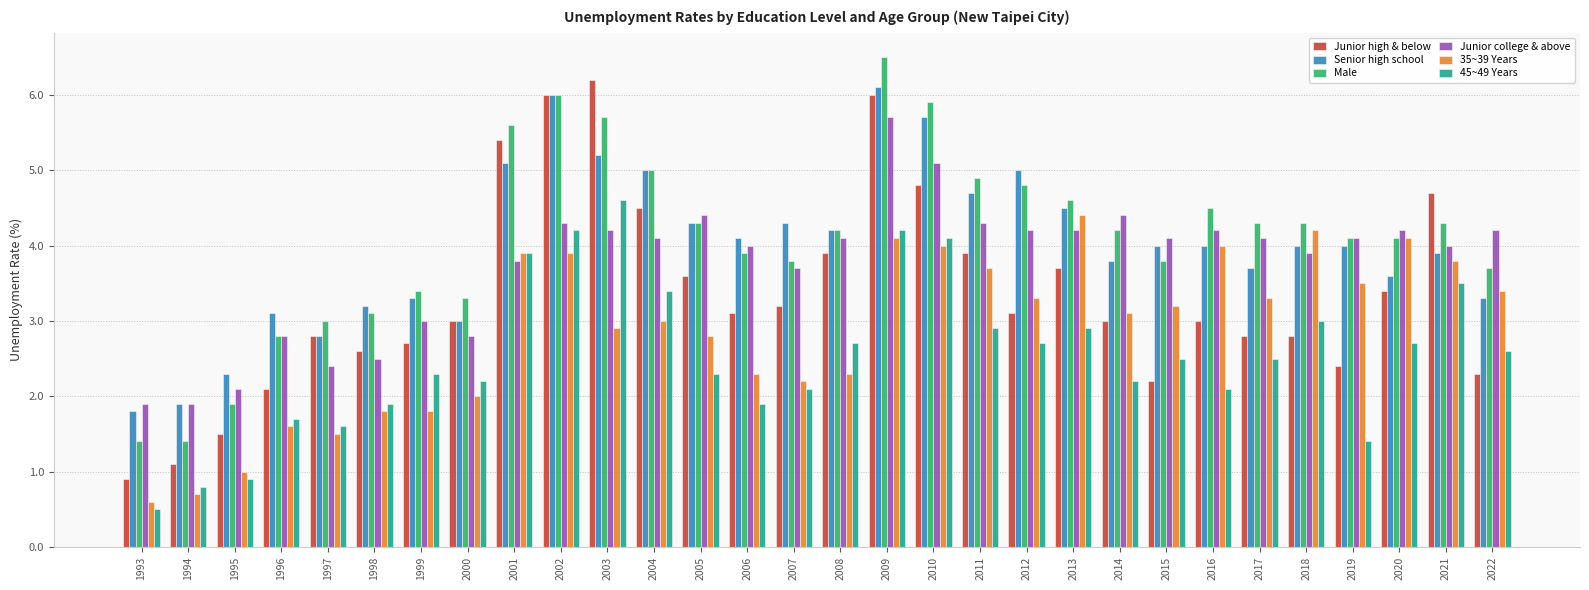

Reading left to right, extract all data points from this chart.

Junior high & below: 1993=0.9	1994=1.1	1995=1.5	1996=2.1	1997=2.8	1998=2.6	1999=2.7	2000=3.0	2001=5.4	2002=6.0	2003=6.2	2004=4.5	2005=3.6	2006=3.1	2007=3.2	2008=3.9	2009=6.0	2010=4.8	2011=3.9	2012=3.1	2013=3.7	2014=3.0	2015=2.2	2016=3.0	2017=2.8	2018=2.8	2019=2.4	2020=3.4	2021=4.7	2022=2.3
Senior high school: 1993=1.8	1994=1.9	1995=2.3	1996=3.1	1997=2.8	1998=3.2	1999=3.3	2000=3.0	2001=5.1	2002=6.0	2003=5.2	2004=5.0	2005=4.3	2006=4.1	2007=4.3	2008=4.2	2009=6.1	2010=5.7	2011=4.7	2012=5.0	2013=4.5	2014=3.8	2015=4.0	2016=4.0	2017=3.7	2018=4.0	2019=4.0	2020=3.6	2021=3.9	2022=3.3
Male: 1993=1.4	1994=1.4	1995=1.9	1996=2.8	1997=3.0	1998=3.1	1999=3.4	2000=3.3	2001=5.6	2002=6.0	2003=5.7	2004=5.0	2005=4.3	2006=3.9	2007=3.8	2008=4.2	2009=6.5	2010=5.9	2011=4.9	2012=4.8	2013=4.6	2014=4.2	2015=3.8	2016=4.5	2017=4.3	2018=4.3	2019=4.1	2020=4.1	2021=4.3	2022=3.7
Junior college & above: 1993=1.9	1994=1.9	1995=2.1	1996=2.8	1997=2.4	1998=2.5	1999=3.0	2000=2.8	2001=3.8	2002=4.3	2003=4.2	2004=4.1	2005=4.4	2006=4.0	2007=3.7	2008=4.1	2009=5.7	2010=5.1	2011=4.3	2012=4.2	2013=4.2	2014=4.4	2015=4.1	2016=4.2	2017=4.1	2018=3.9	2019=4.1	2020=4.2	2021=4.0	2022=4.2
35~39 Years: 1993=0.6	1994=0.7	1995=1.0	1996=1.6	1997=1.5	1998=1.8	1999=1.8	2000=2.0	2001=3.9	2002=3.9	2003=2.9	2004=3.0	2005=2.8	2006=2.3	2007=2.2	2008=2.3	2009=4.1	2010=4.0	2011=3.7	2012=3.3	2013=4.4	2014=3.1	2015=3.2	2016=4.0	2017=3.3	2018=4.2	2019=3.5	2020=4.1	2021=3.8	2022=3.4
45~49 Years: 1993=0.5	1994=0.8	1995=0.9	1996=1.7	1997=1.6	1998=1.9	1999=2.3	2000=2.2	2001=3.9	2002=4.2	2003=4.6	2004=3.4	2005=2.3	2006=1.9	2007=2.1	2008=2.7	2009=4.2	2010=4.1	2011=2.9	2012=2.7	2013=2.9	2014=2.2	2015=2.5	2016=2.1	2017=2.5	2018=3.0	2019=1.4	2020=2.7	2021=3.5	2022=2.6